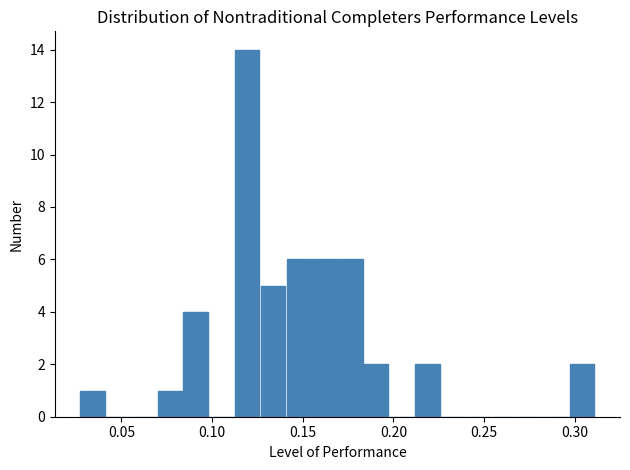

Read against the x-axis, roughly where is the centre of the tallest bar?

0.120